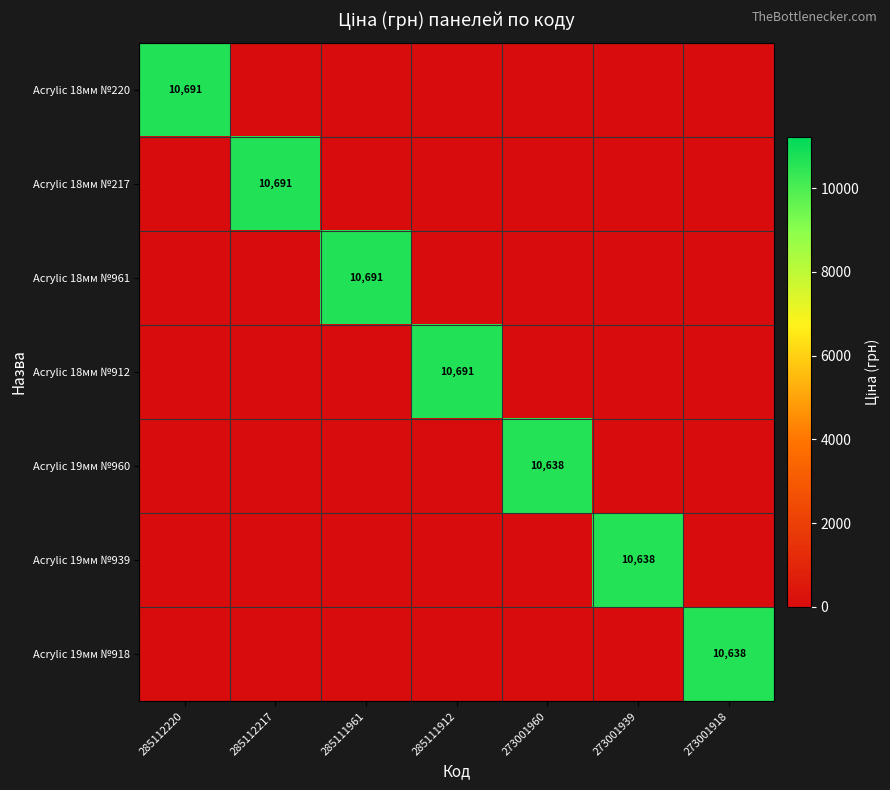

List the series in order of their peak value, lowest first.

Acrylic 19мм №960, Acrylic 19мм №939, Acrylic 19мм №918, Acrylic 18мм №220, Acrylic 18мм №217, Acrylic 18мм №961, Acrylic 18мм №912